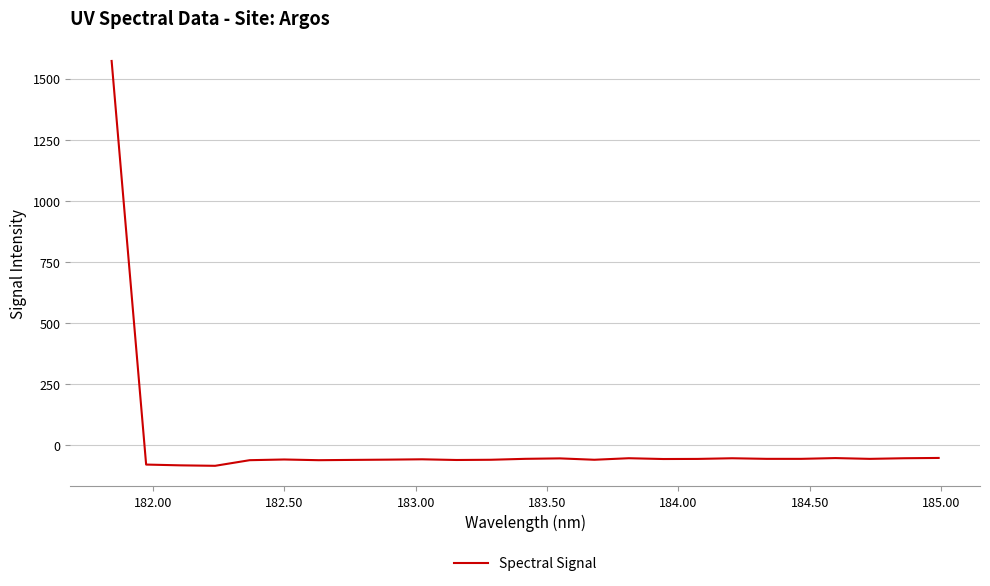

What is the difference between the maximum and minimum values?

1658.4